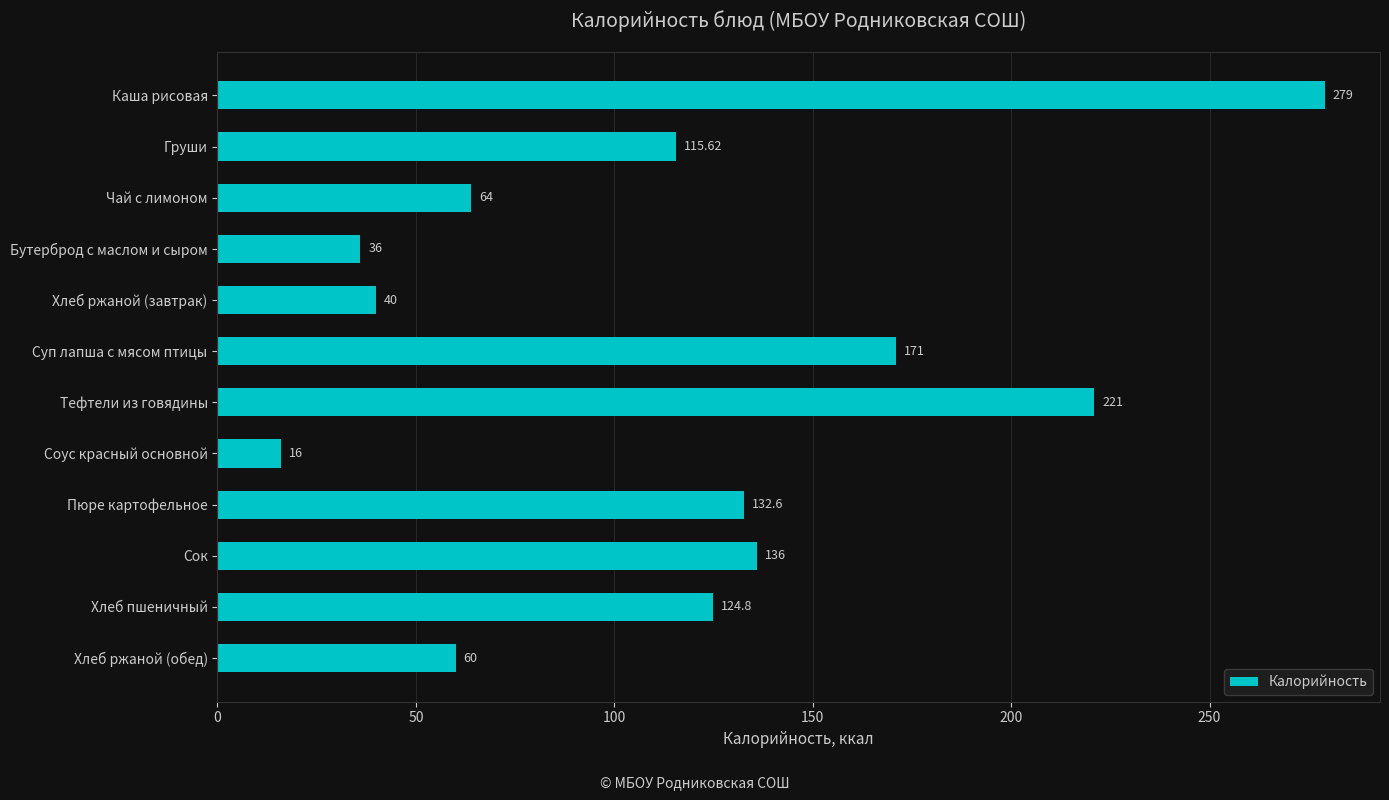

List the labels in order of value, smallest first.

Соус красный основной, Бутерброд с маслом и сыром, Хлеб ржаной (завтрак), Хлеб ржаной (обед), Чай с лимоном, Груши, Хлеб пшеничный, Пюре картофельное, Сок, Суп лапша с мясом птицы, Тефтели из говядины, Каша рисовая